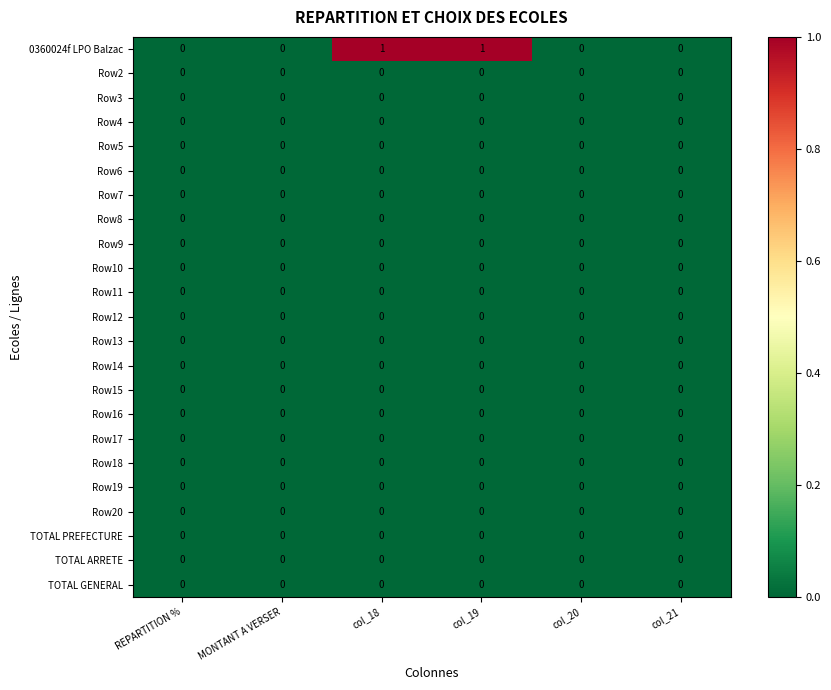

Which series has the largest total across all categories?

0360024f LPO Balzac